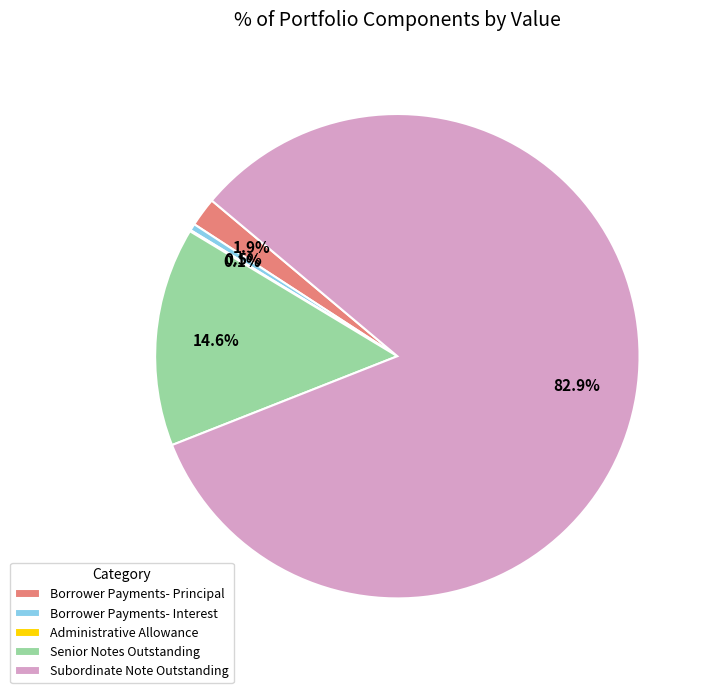

Does Subordinate Note Outstanding represent more than half of the total?

Yes